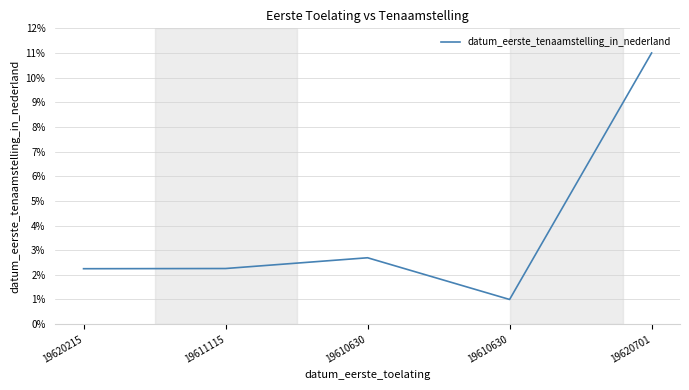

Where is the data nearest to the value 6?

19610630